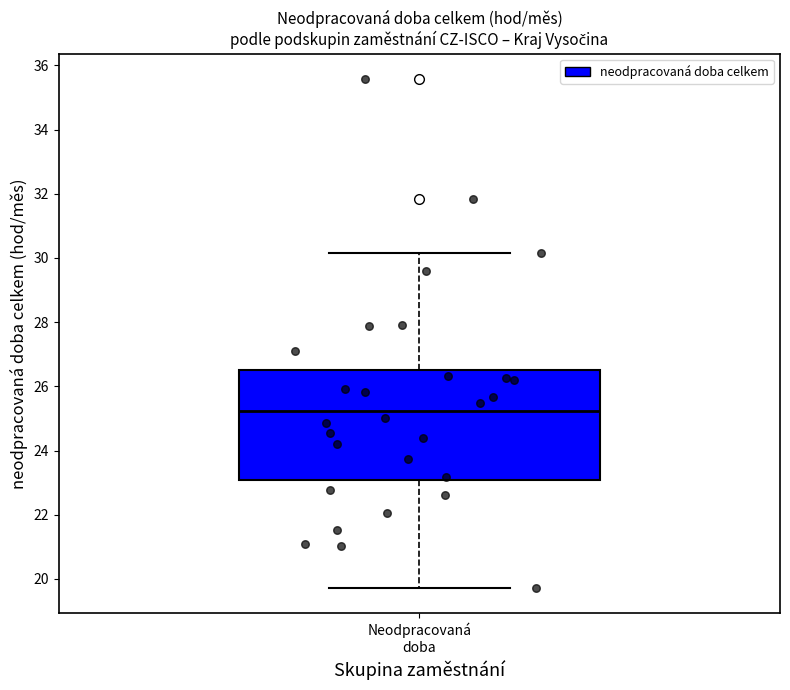

Read this box plot against the y-axis: the position of the median line, the range covered by the box, and the ends of both whiskers. The values are not printed on the chart, so give them approximately, as read against the axis.

median 25.2, box 23.0 to 26.6, whiskers 19.8 to 30.2